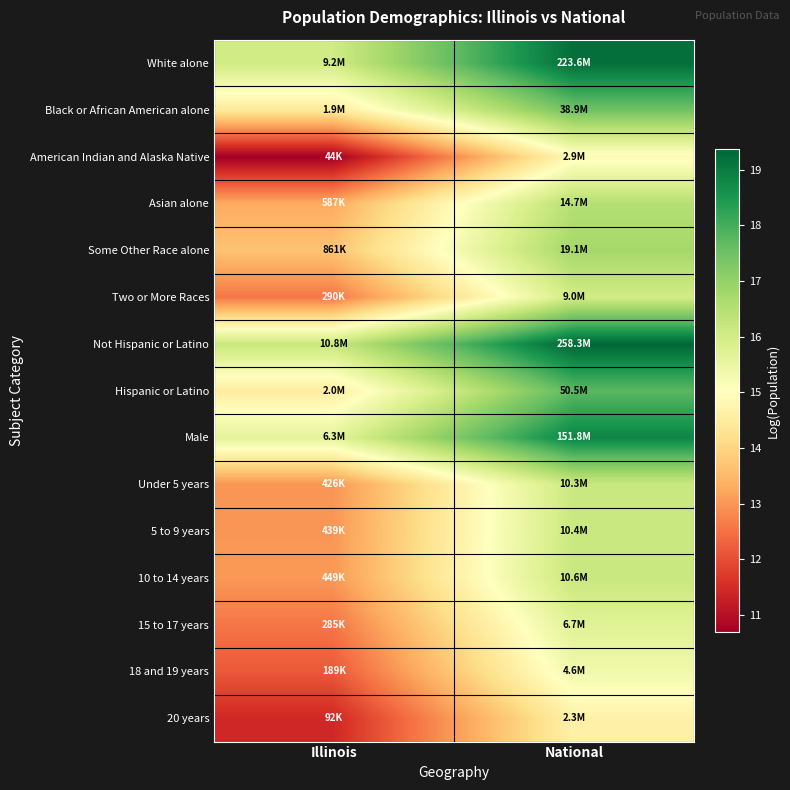

Rank the series by their maximum value, from highest to lowest.

Not Hispanic or Latino, White alone, Male, Hispanic or Latino, Black or African American alone, Some Other Race alone, Asian alone, 10 to 14 years, 5 to 9 years, Under 5 years, Two or More Races, 15 to 17 years, 18 and 19 years, American Indian and Alaska Native, 20 years